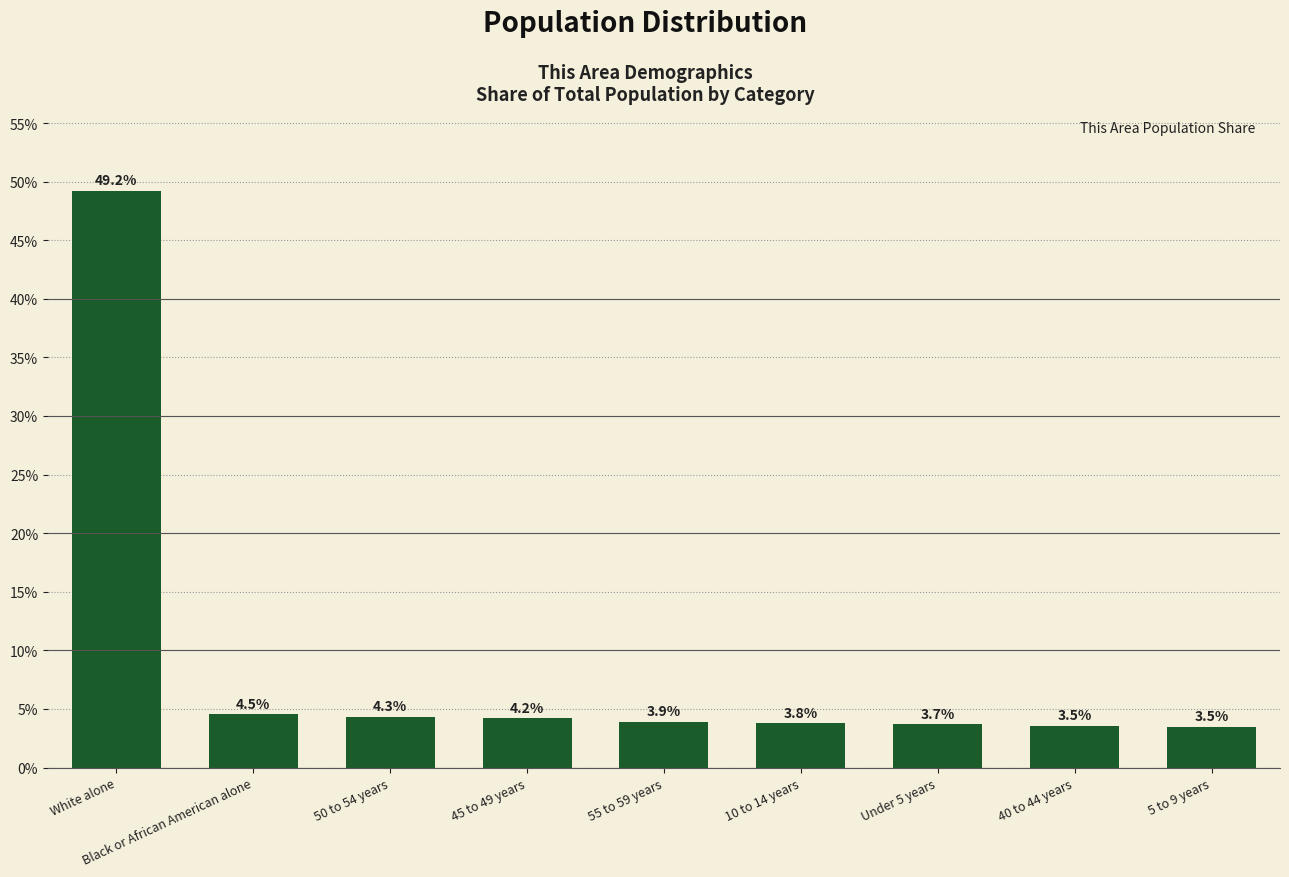

At which category does the chart reach its peak across all series?

White alone